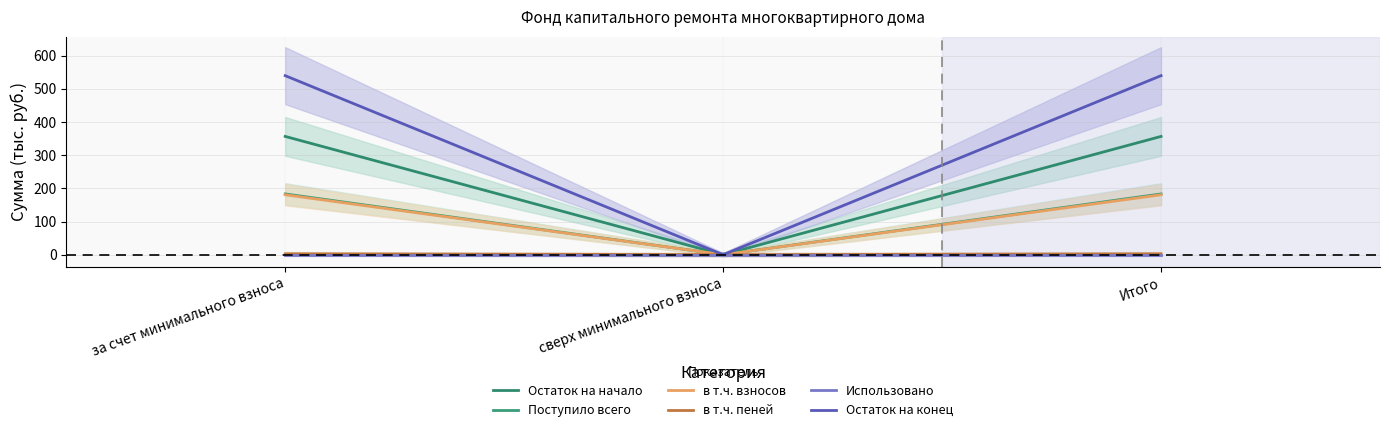

Rank the series at Итого from lowest to highest value.

Использовано, в т.ч. пеней, в т.ч. взносов, Поступило всего, Остаток на начало, Остаток на конец